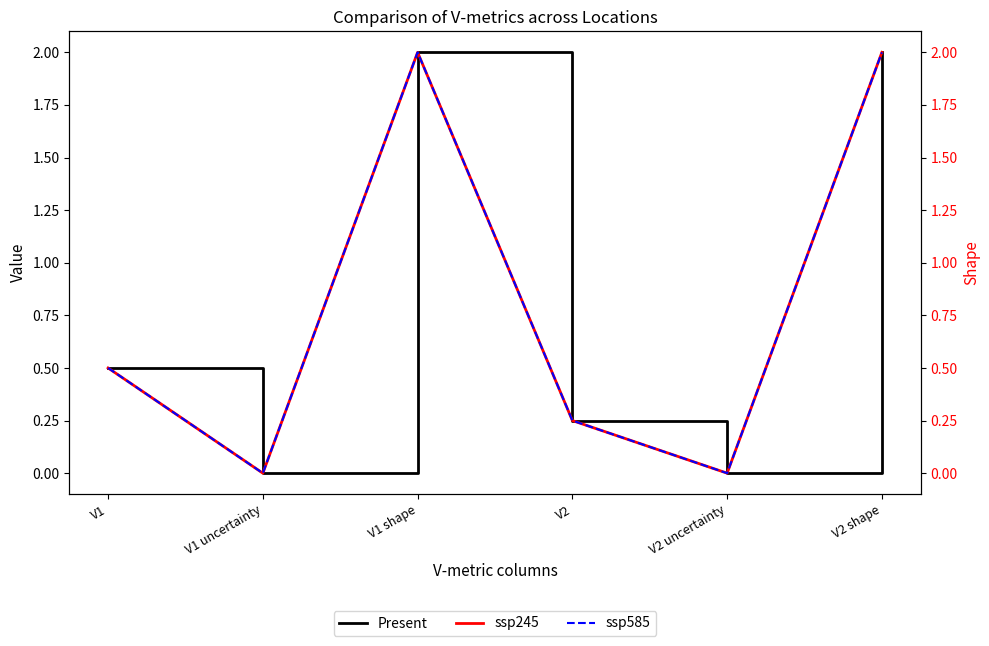

Which category has the lowest value in the ssp245 series?

V1 uncertainty